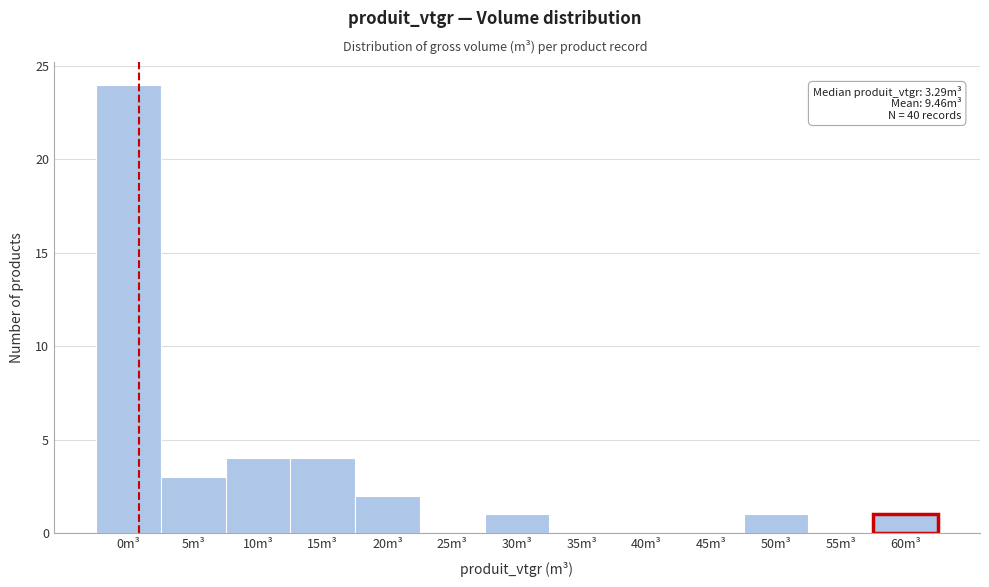

Reading left to right, extract all data points from this chart.

0m³=24	5m³=3	10m³=4	15m³=4	20m³=2	25m³=0	30m³=1	35m³=0	40m³=0	45m³=0	50m³=1	55m³=0	60m³=1